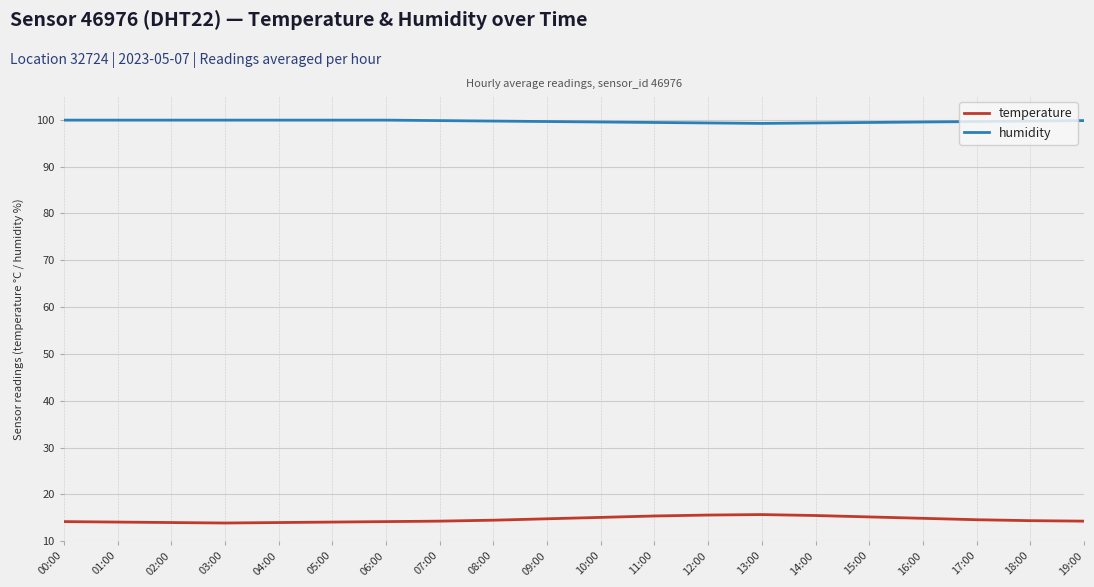

What position from the right is 03:00?

17